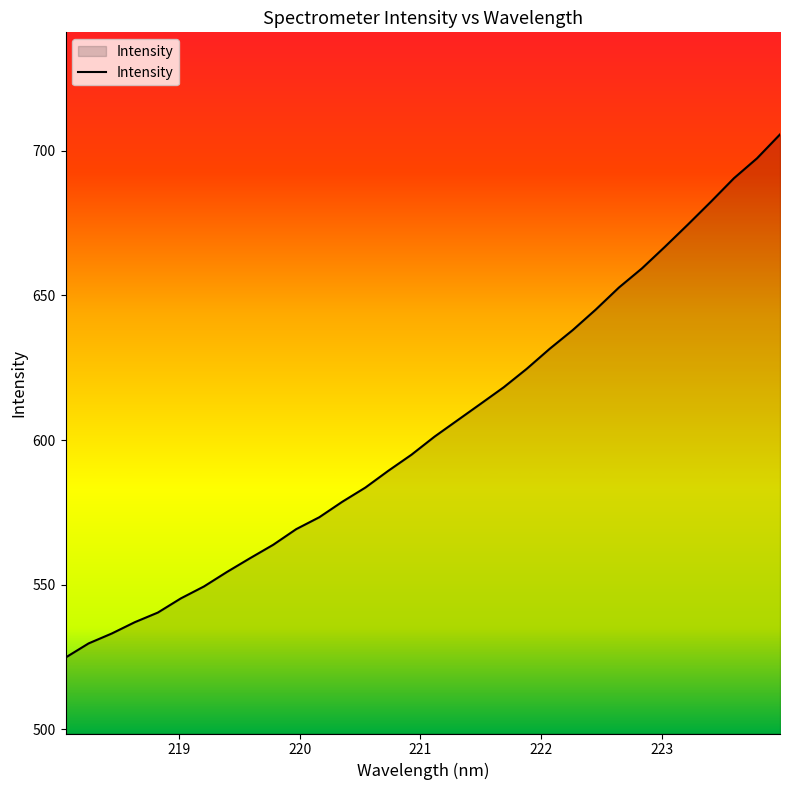

True or false: there are more than 0 points higher than both neighbors.

False